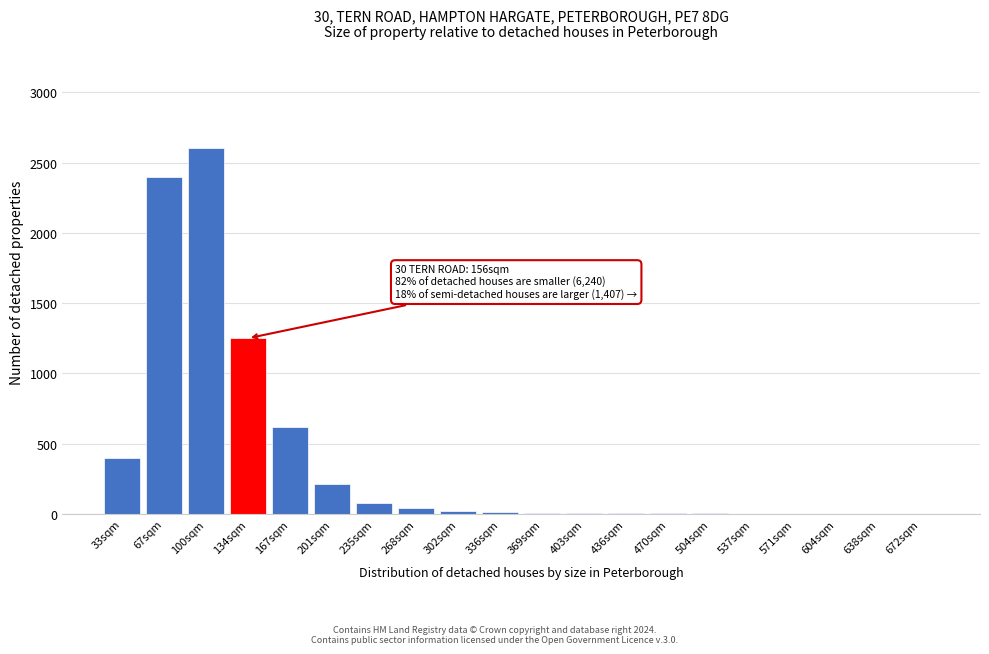

True or false: the data shows 1518 at 67sqm.

False